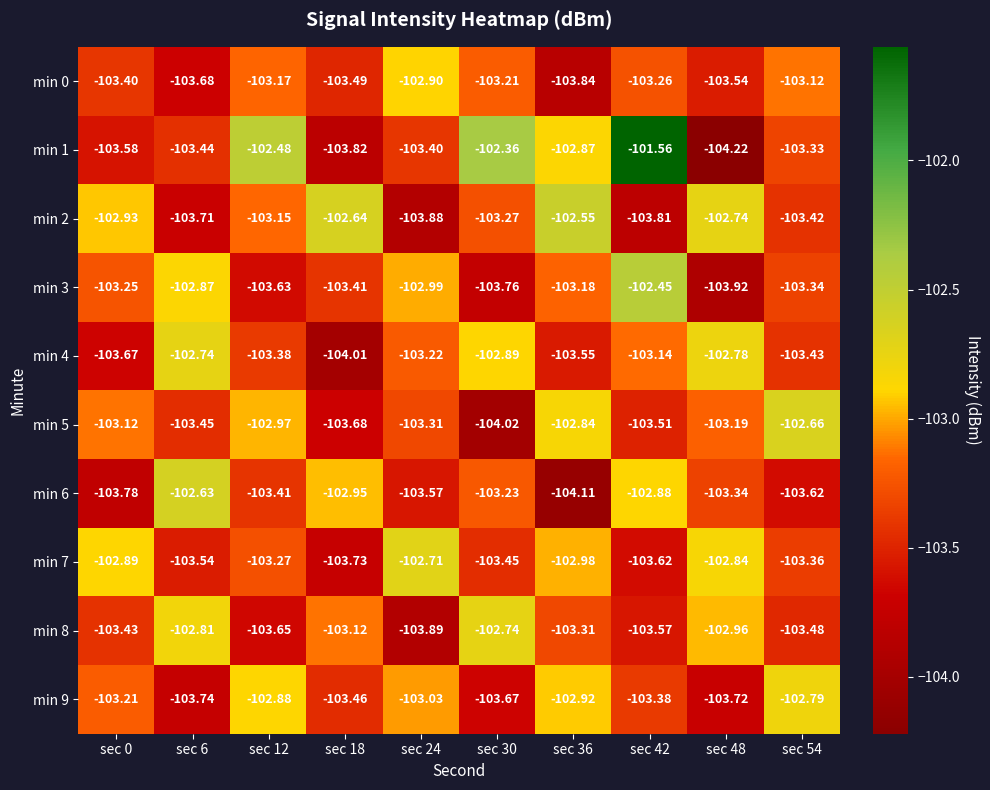

How many values in the min 3 series are below -103?

7